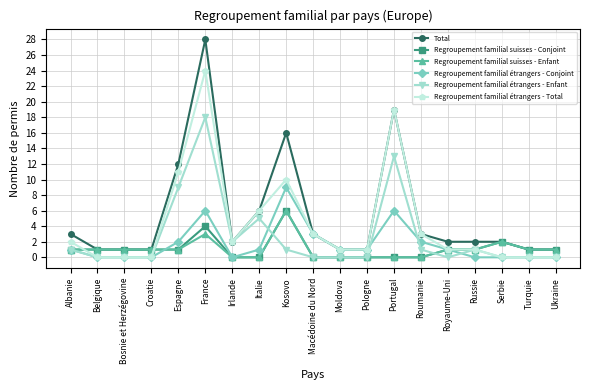

What is the label of the 4th point from the right?

Russie